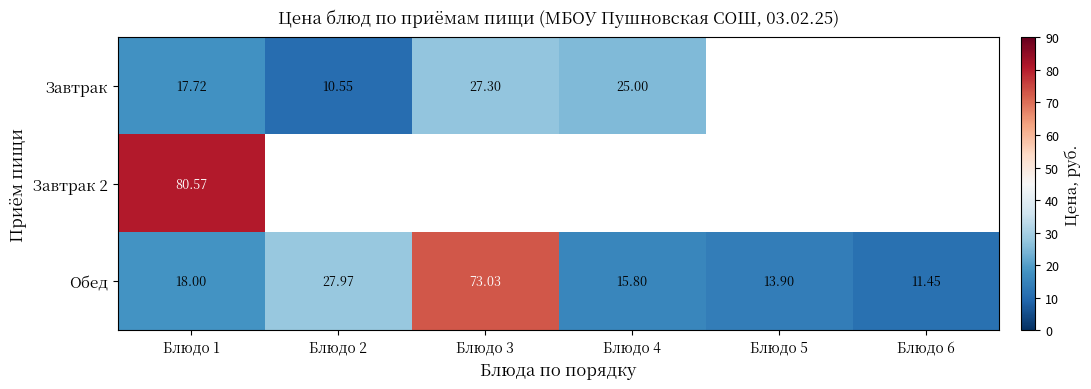

Which has a higher value, Блюдо 5 or Блюдо 3?

Блюдо 3